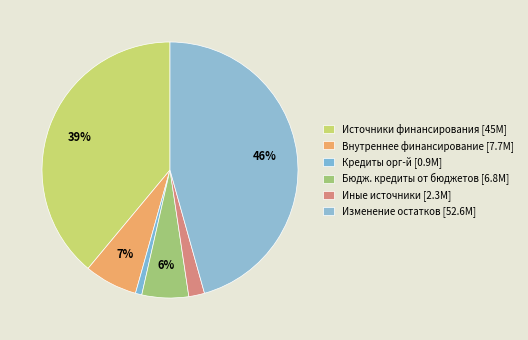

Rank the categories by value from highest to lowest.

Изменение остатков средств, Источники финансирования дефицита, Источники внутреннего финансирования, Бюджетные кредиты от других бюджетов, Иные источники внутреннего финансирования, Кредиты кредитных организаций